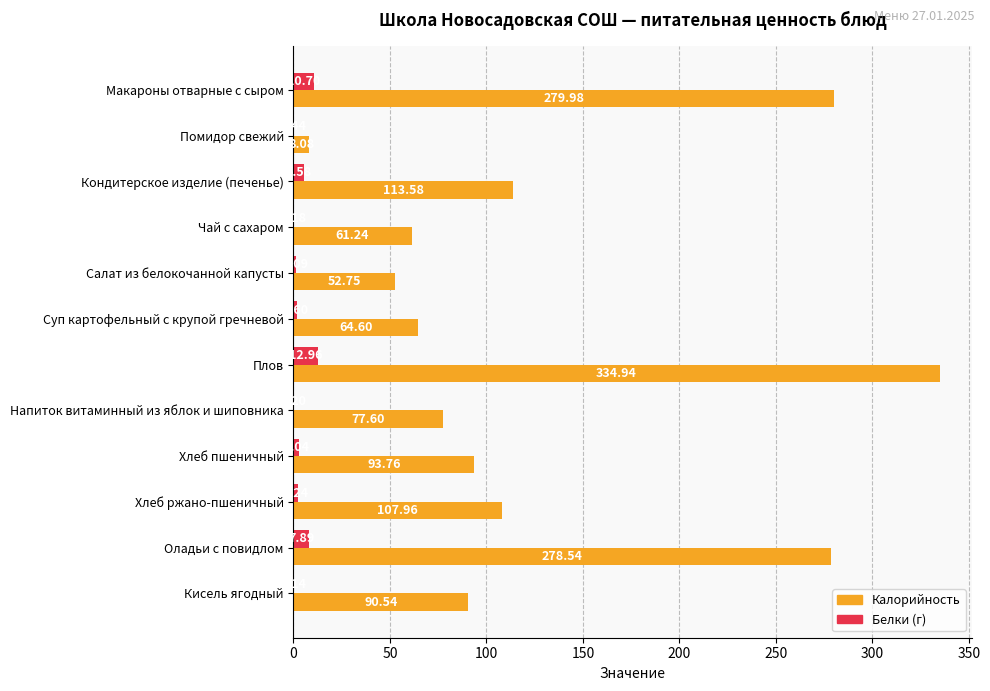

Which category has the highest value in the Белки (г) series?

Плов